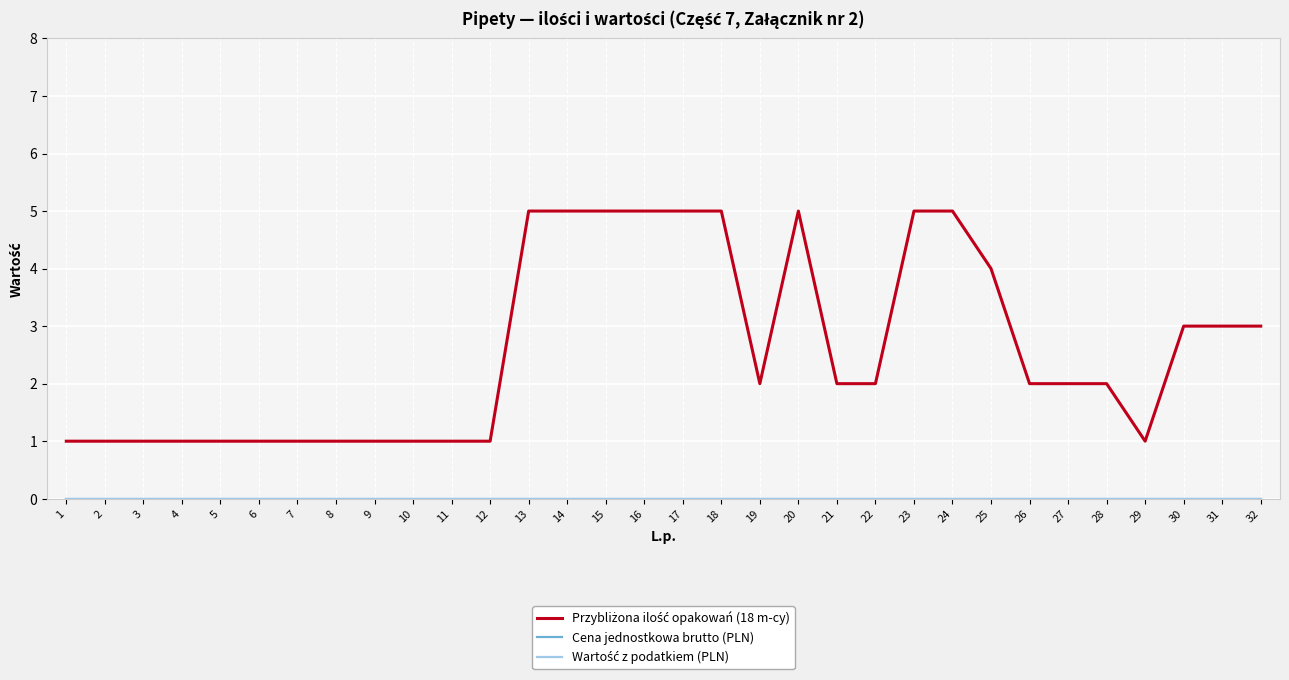

Does the chart display data point markers on the line(s)?

No